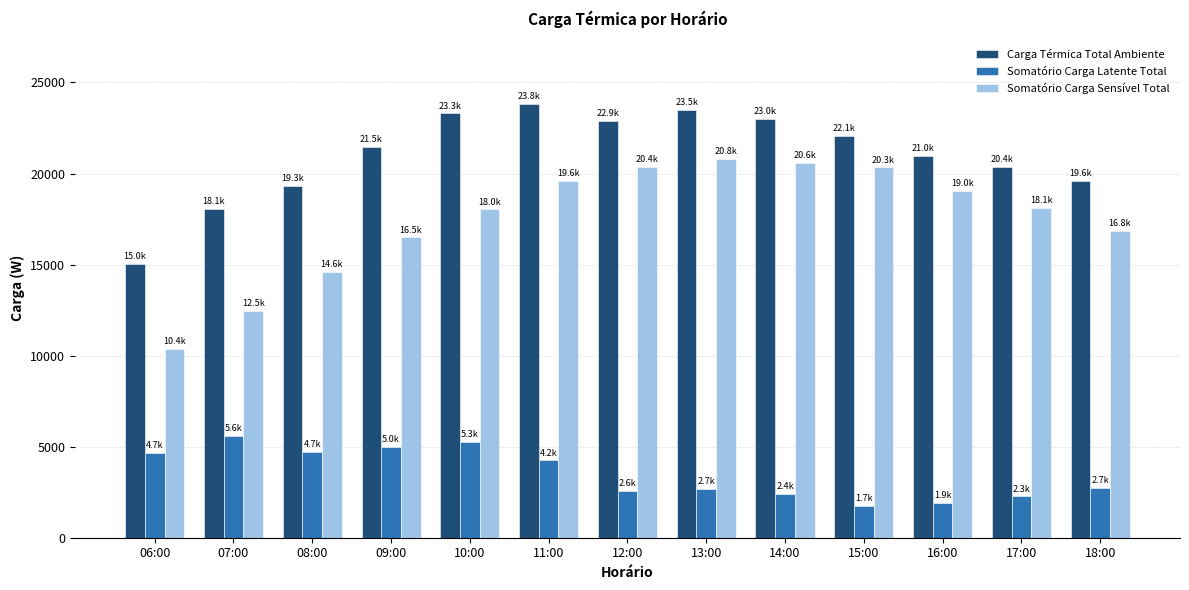

At which label does Somatório Carga Sensível Total first exceed 18109?

11:00